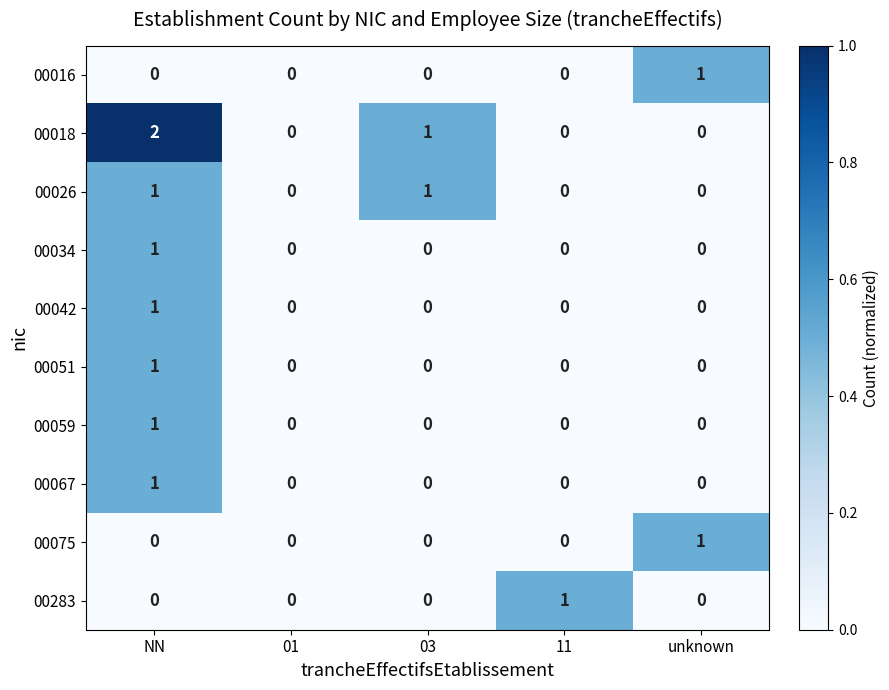

The value of 00042 at NN is 1. True or false?

True